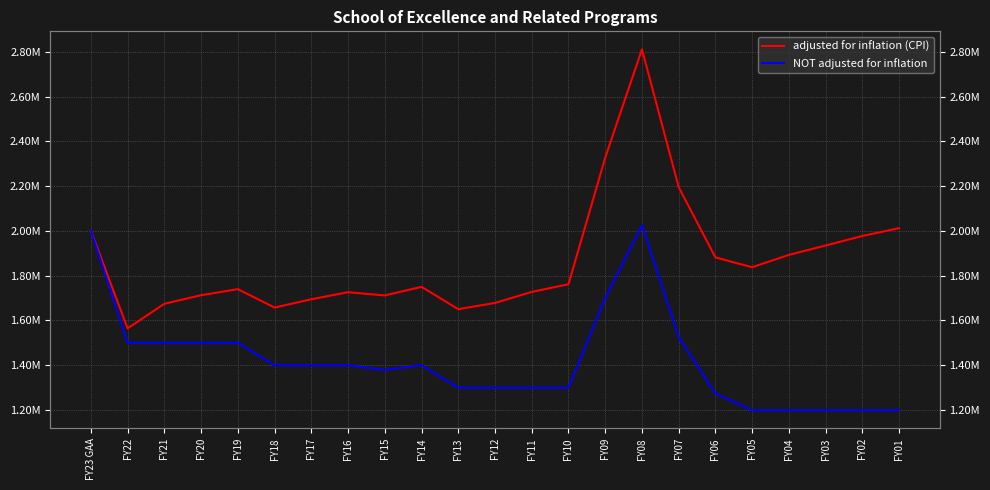

At which label is adjusted for inflation (CPI) closest to 2187753?

FY07